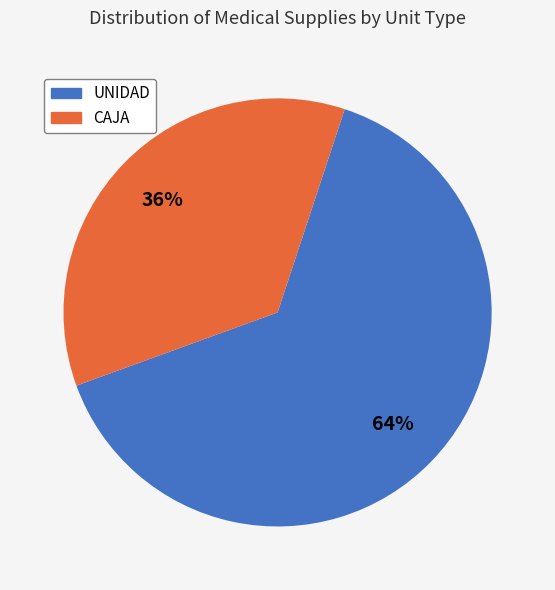

How many segments does this pie chart have?

2